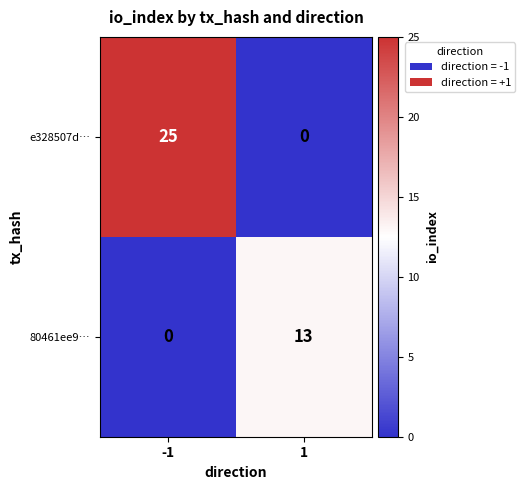

Rank the series by their average value, from lowest to highest.

80461ee9…, e328507d…